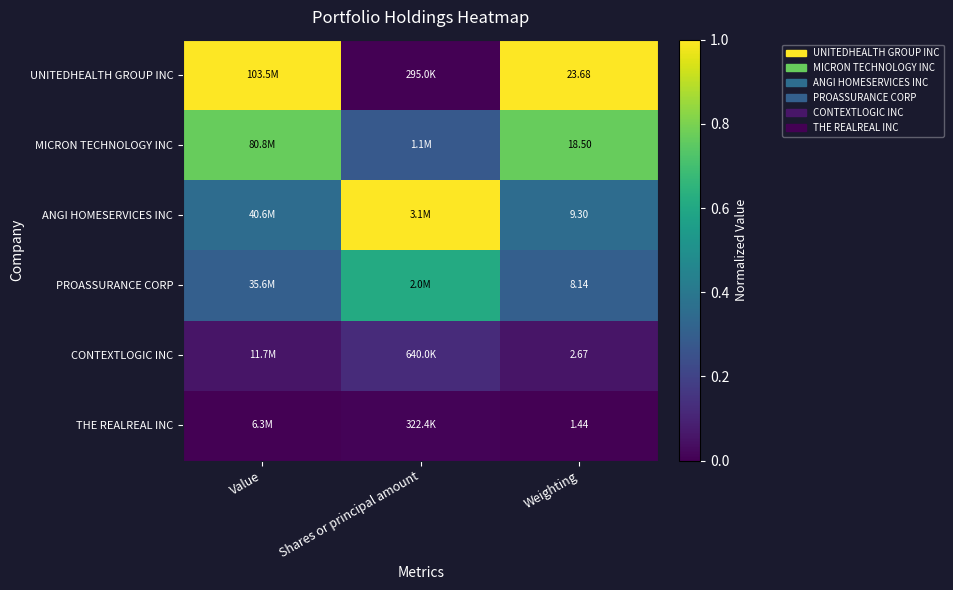

Is the value of ANGI HOMESERVICES INC at Weighting greater than the value of MICRON TECHNOLOGY INC at Weighting?

No